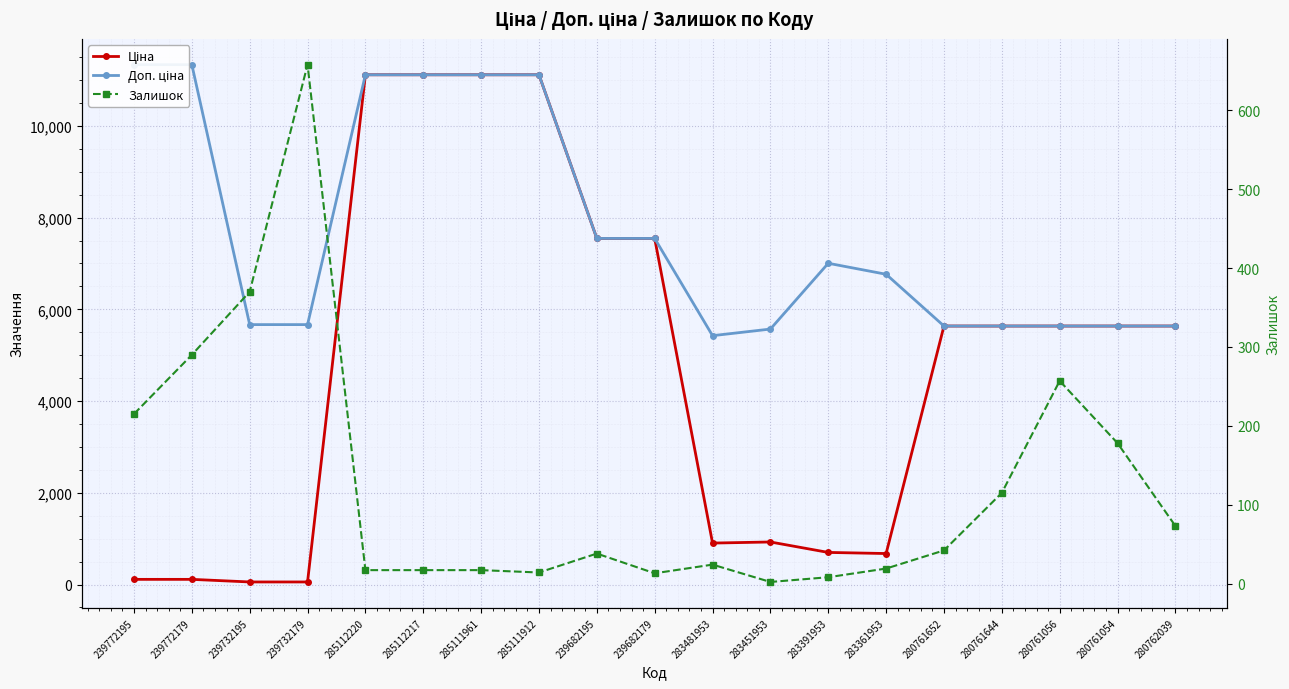

What is the difference between the Ціна values at 285112217 and 239772179?

11000.2